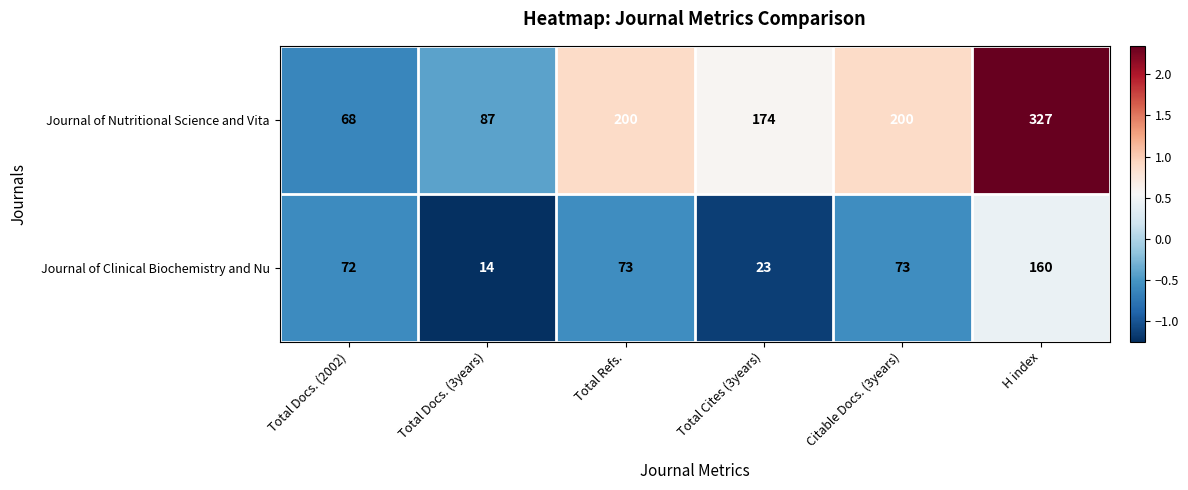

At which category is the sum across all series the highest?

H index